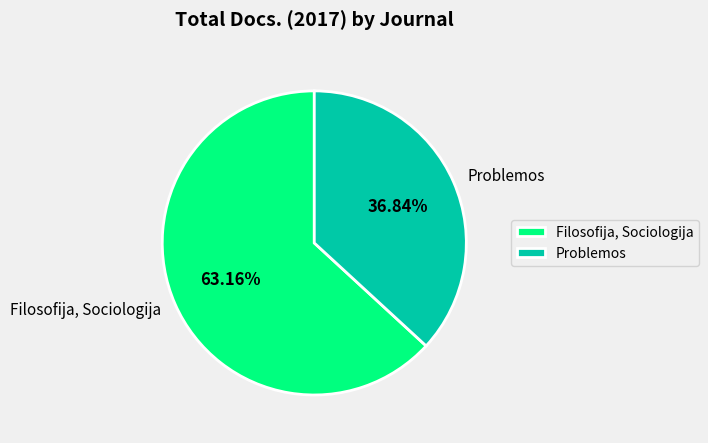

To the nearest percent, what is the difference between the largest and smallest slice percentages?

26%